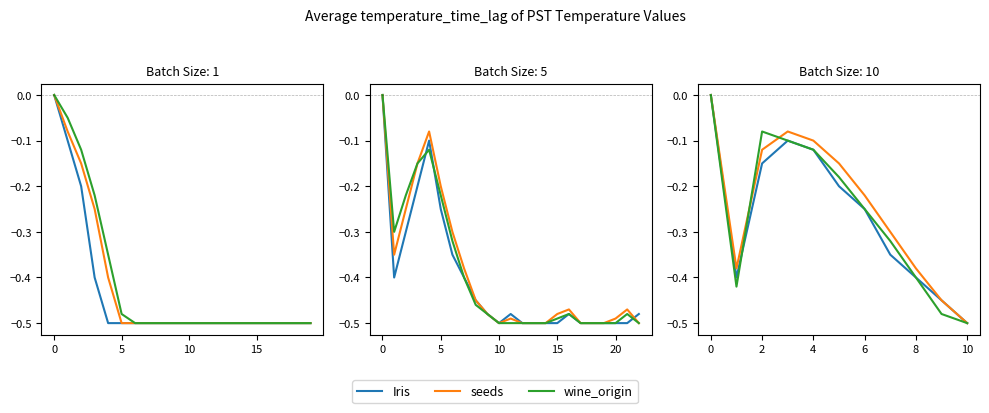

What is the approximate value of seeds at 9?

-0.4